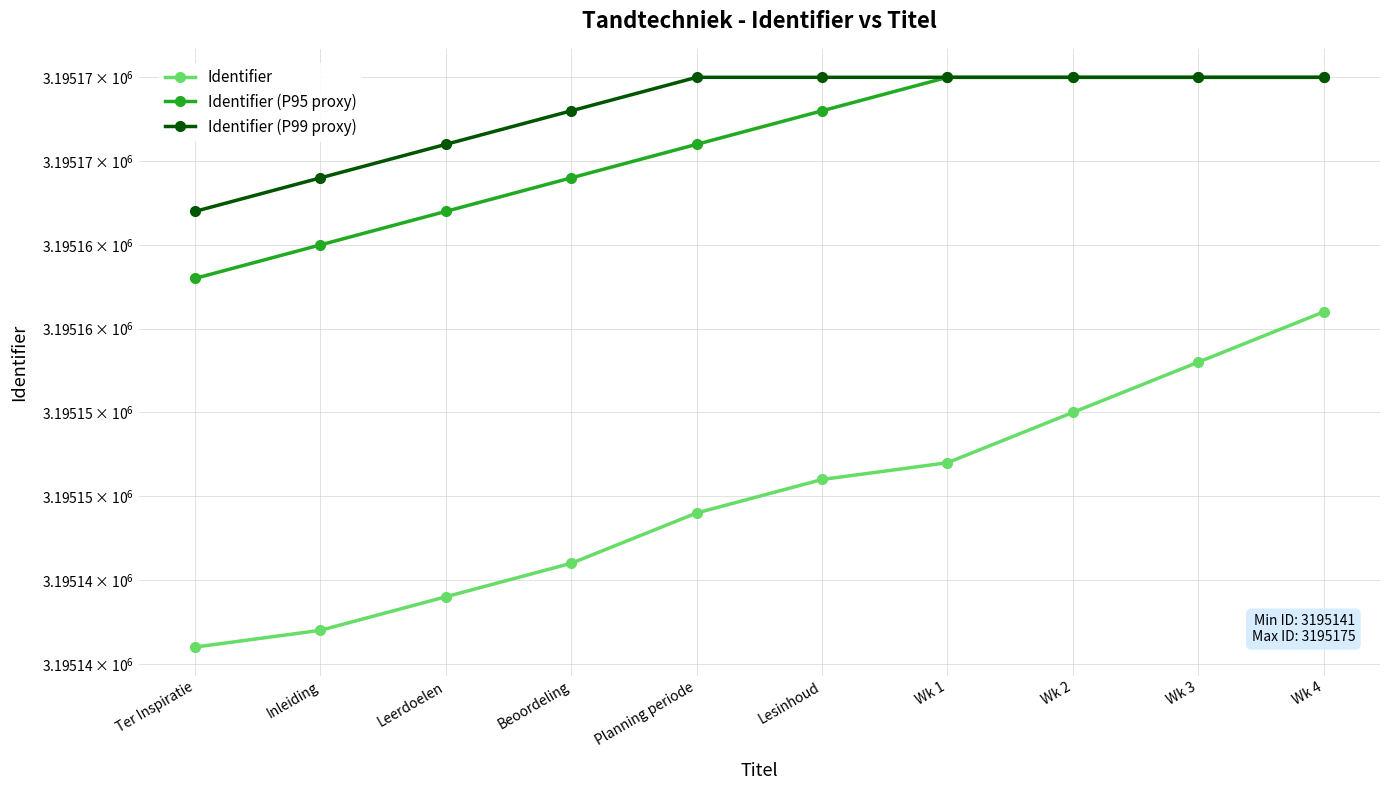

True or false: Identifier has a value of 3195158 at Wk 3.

True